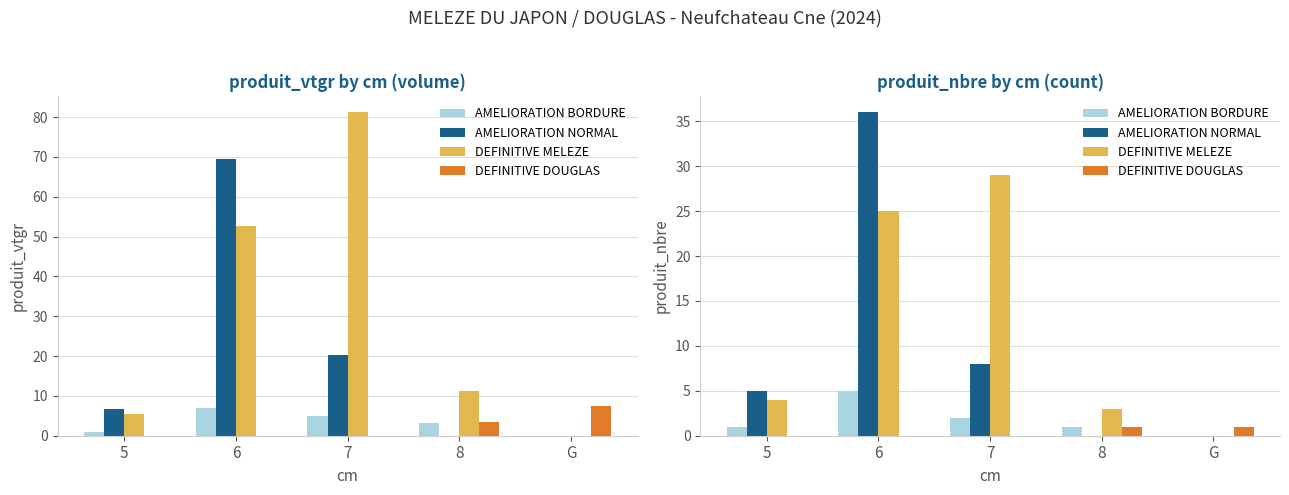

What is the label of the 5th bar from the left?

G